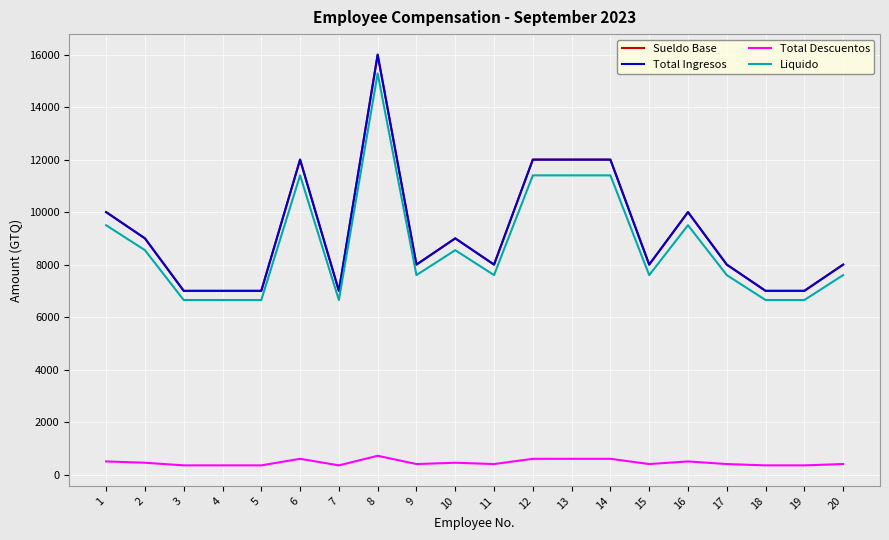

Which has a higher value, 11 or 8?

8